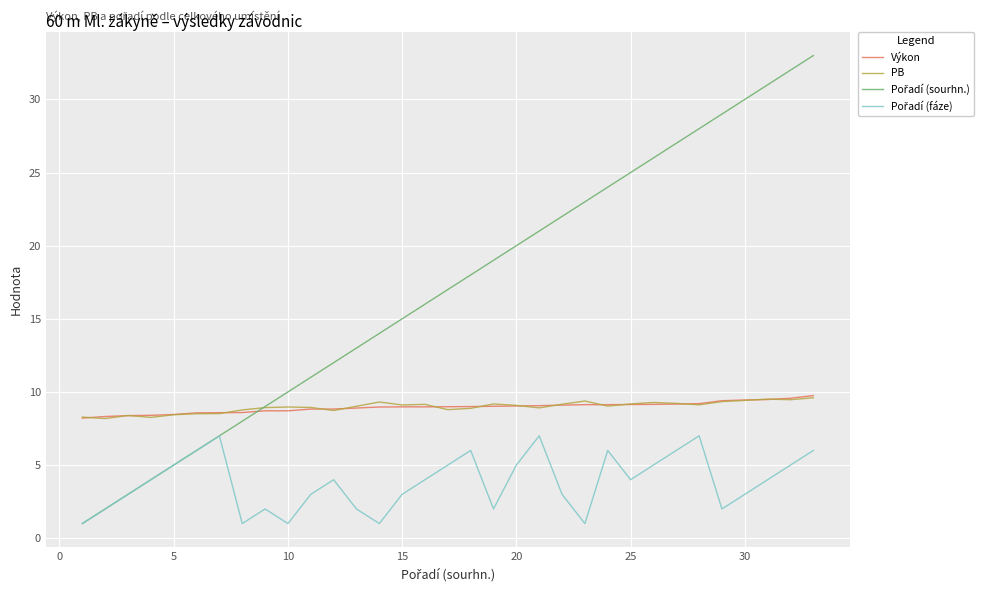

What is the lowest value of the PB series?

8.2